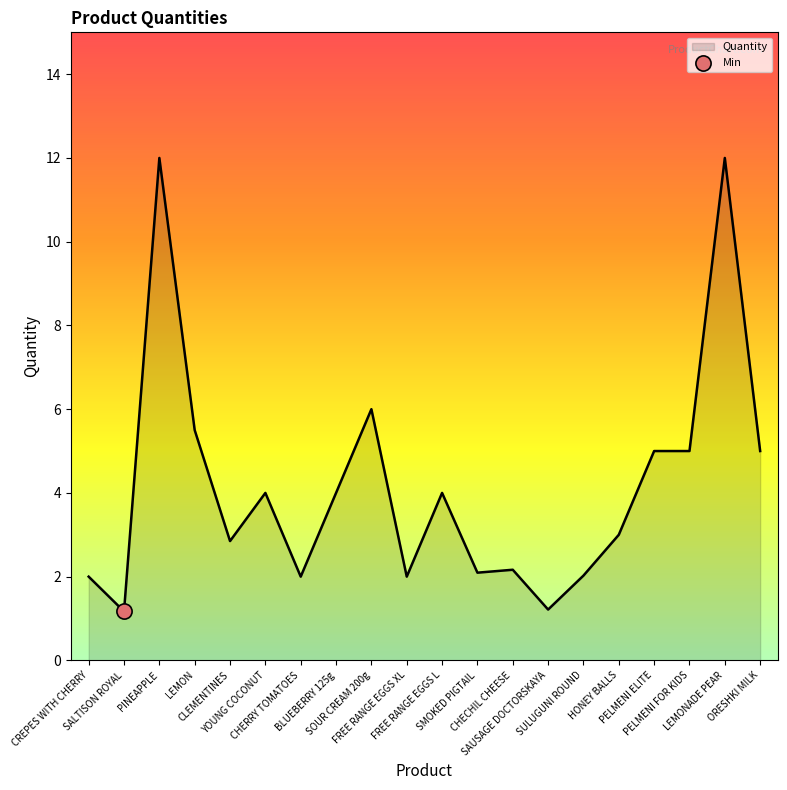

What is the ratio of the value at CLEMENTINES to the value at LEMONADE PEAR?

0.2